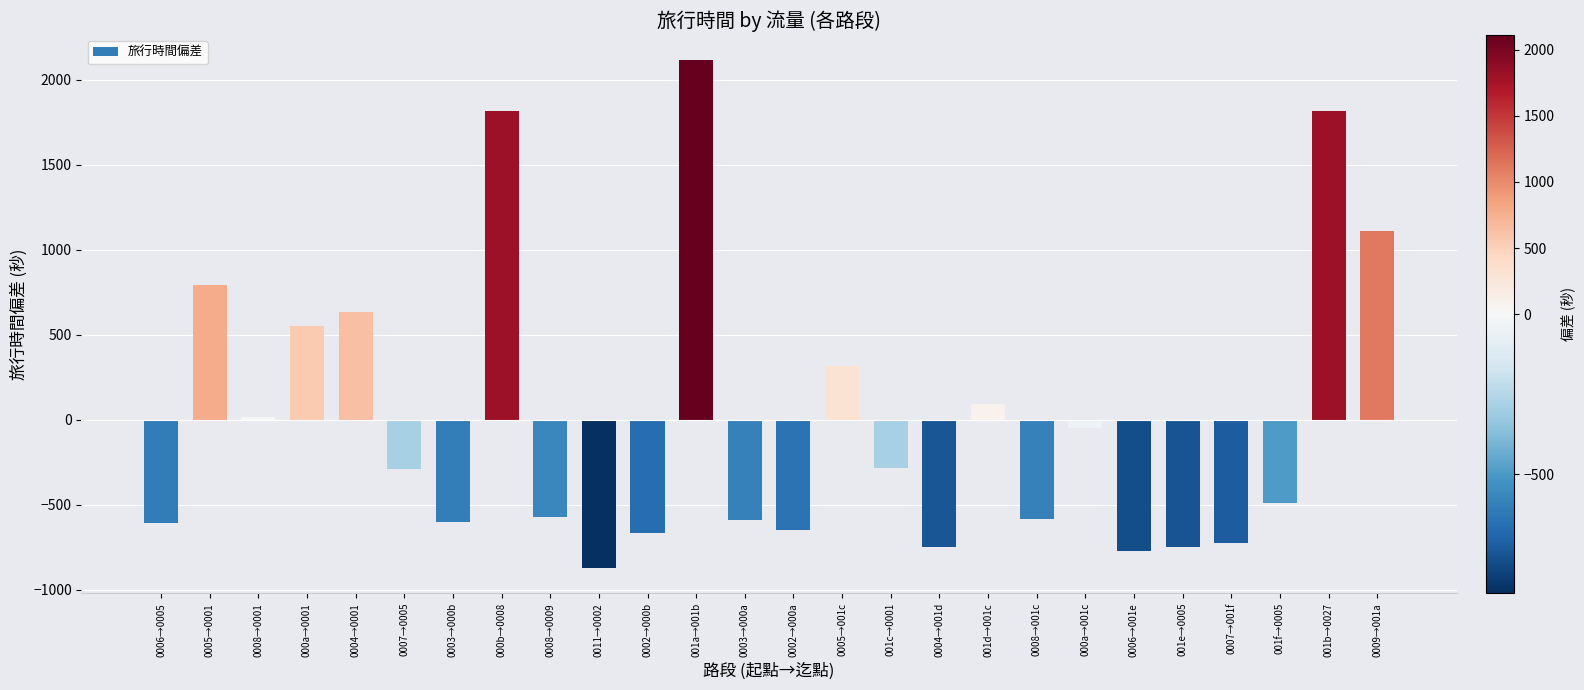

What is the smallest value displayed?

-871.4